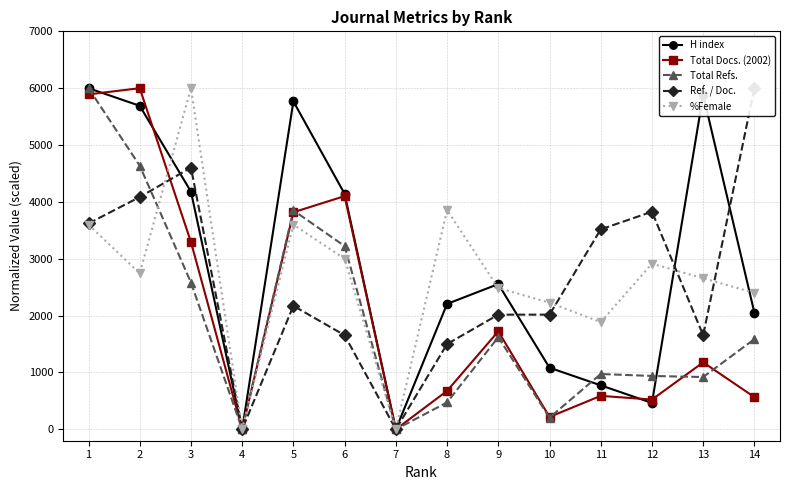

Where is the first local maximum for %Female?

3